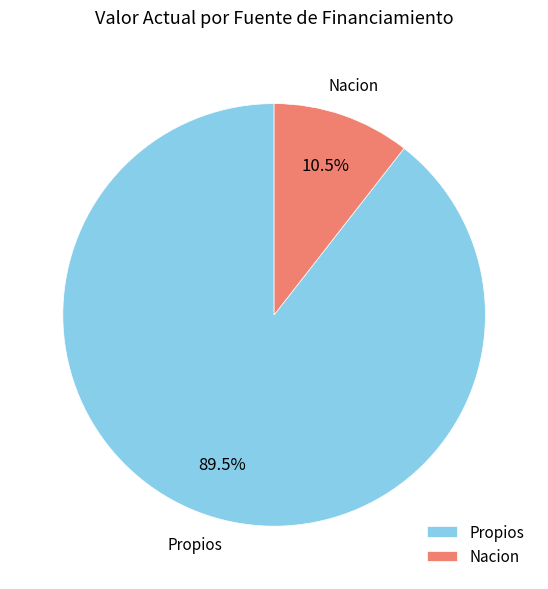

To the nearest percent, what is the difference between the largest and smallest slice percentages?

79%